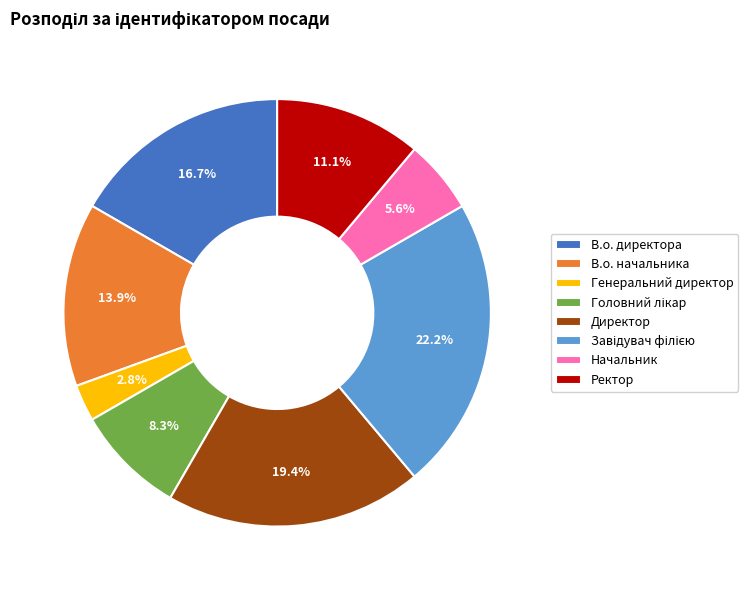

How many segments does this pie chart have?

8